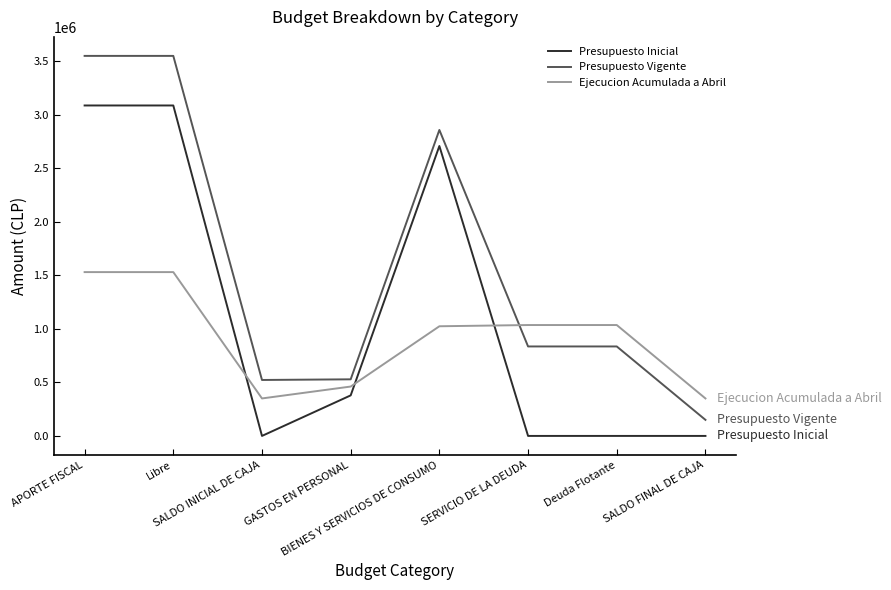

Is the value of Presupuesto Inicial at GASTOS EN PERSONAL greater than the value of Presupuesto Vigente at SALDO INICIAL DE CAJA?

No